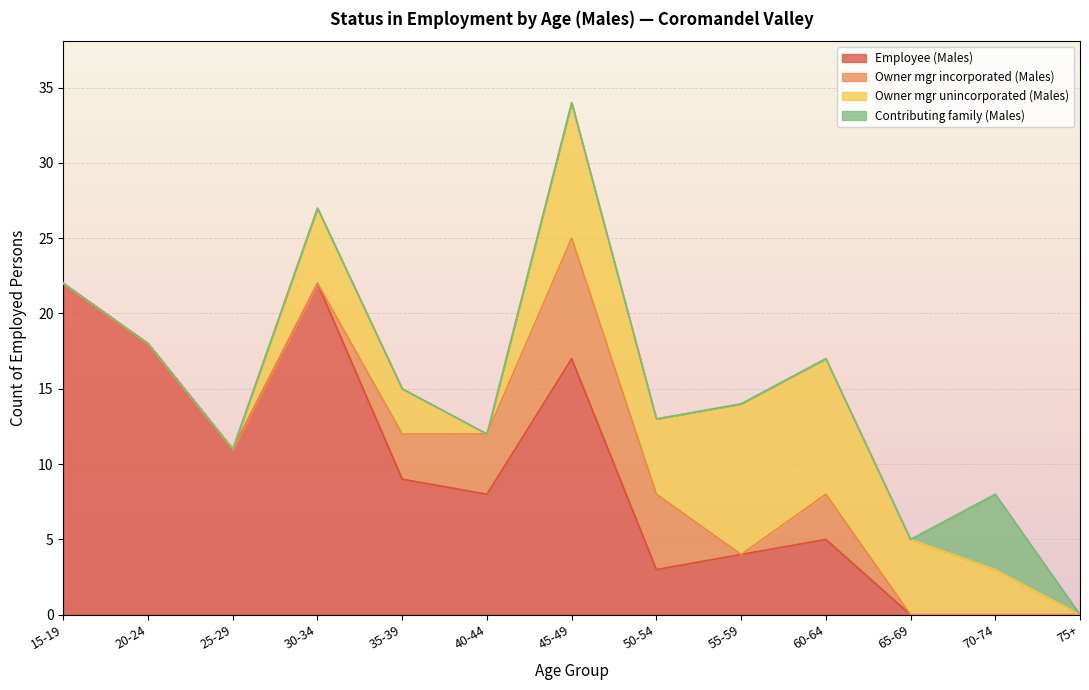

What is the highest value of the Employee (Males) series?

22